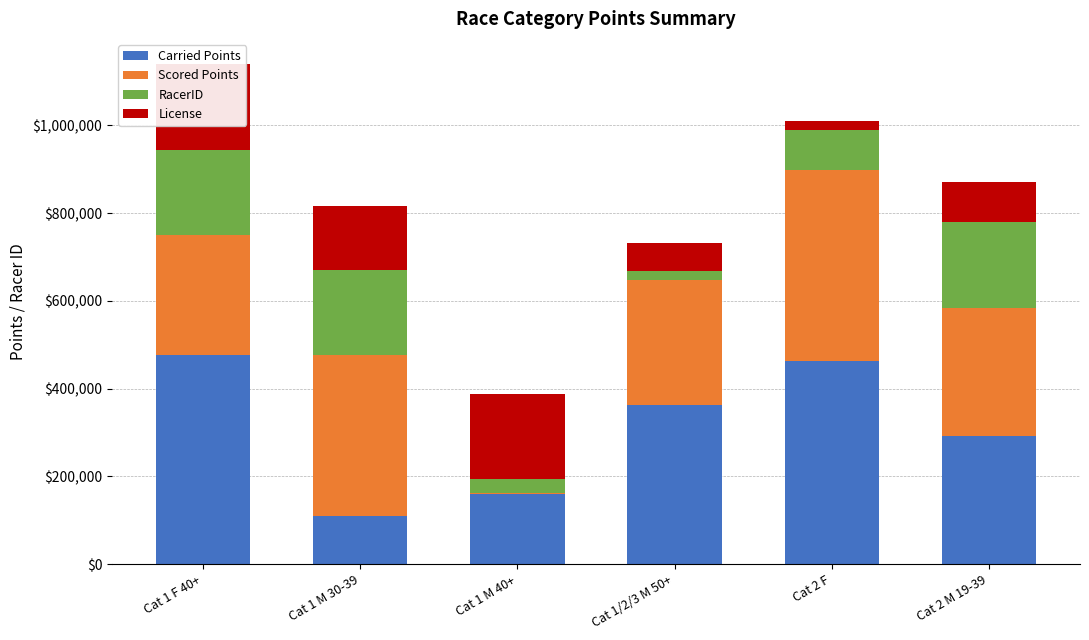

What is the difference between the second highest and minimum values in the RacerID series?

173625